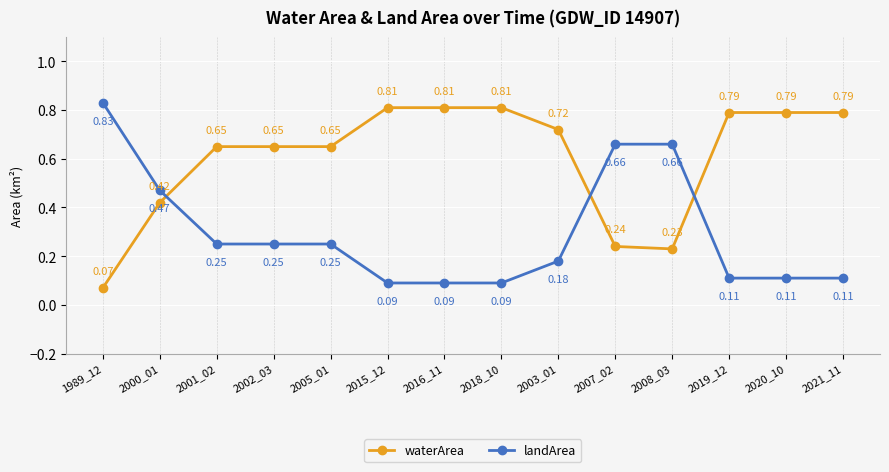

What is the label of the 13th point from the right?

2000_01